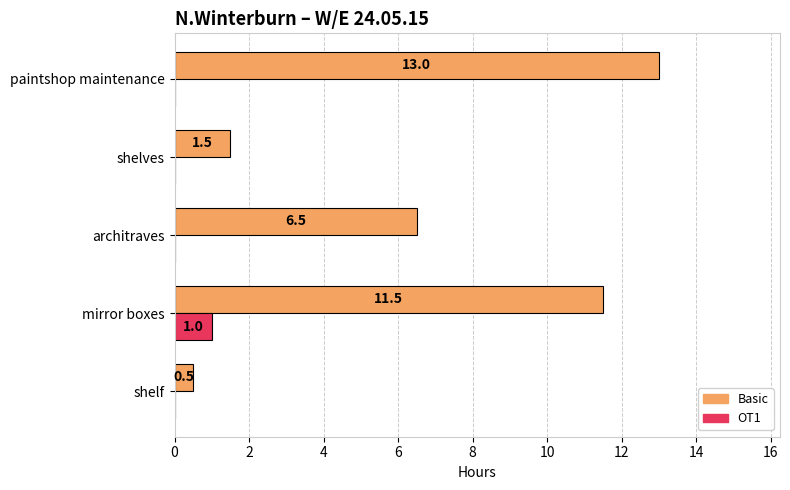

What is the approximate value of OT1 at mirror boxes?

1.0